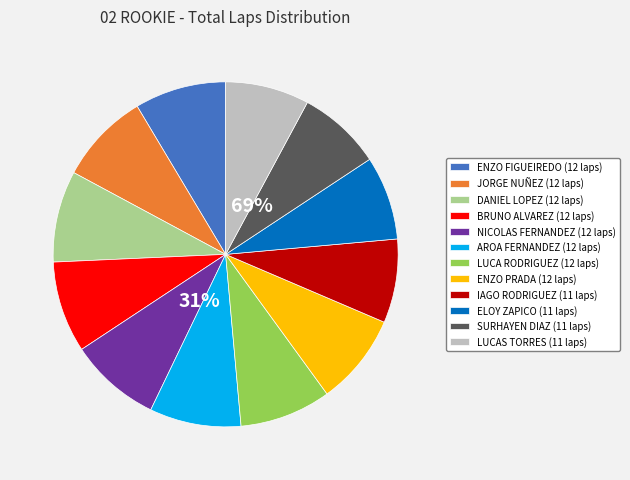

Is it true that ELOY ZAPICO is 16% of the pie?

False